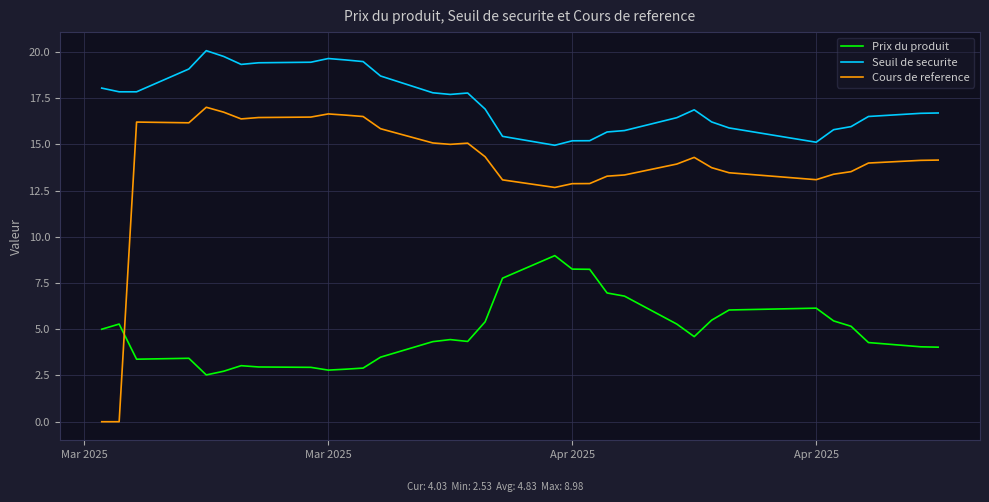

What is the greatest value displayed?

20.1